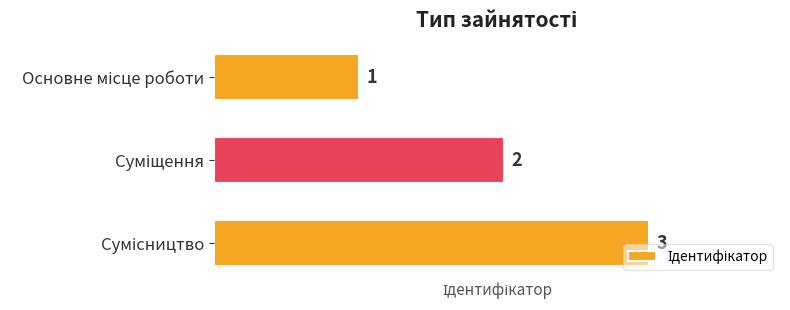

How many values are between 1 and 3?

3